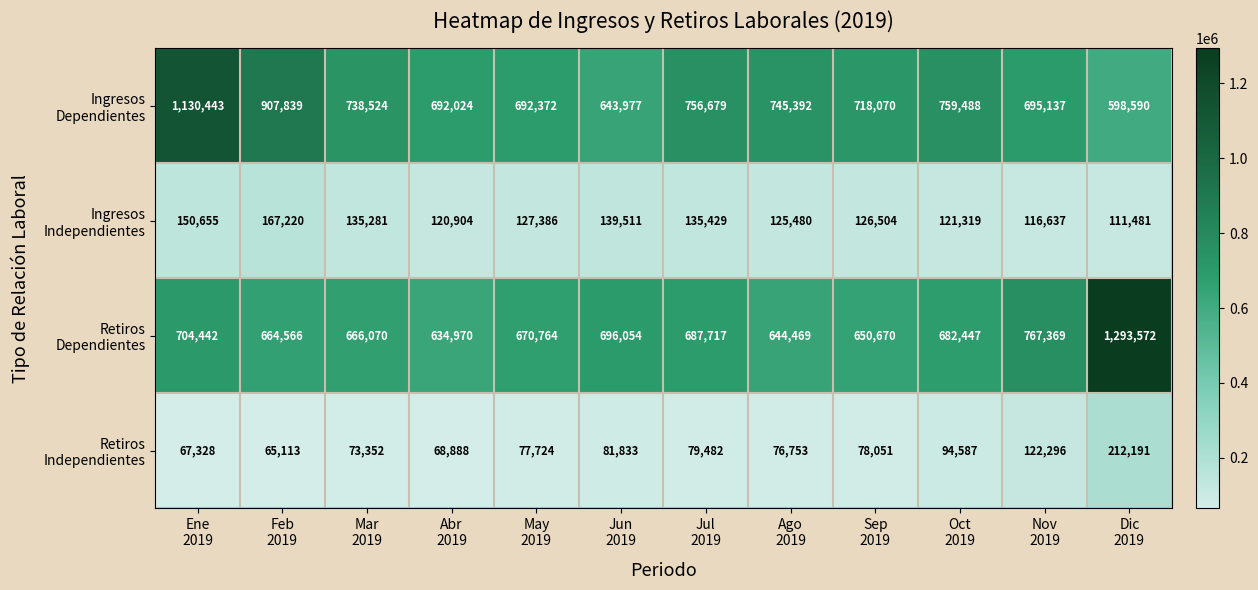

What is the smallest value displayed?

65113